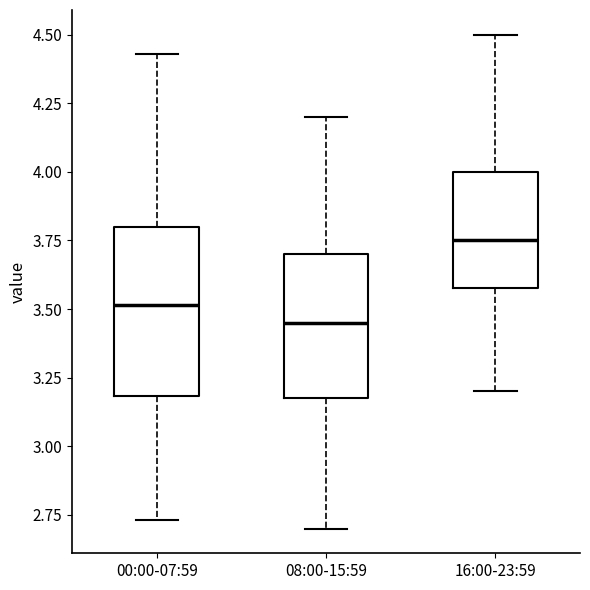

Comparing the boxes themselves (not the whiskers), which one is the tallest?

00:00-07:59